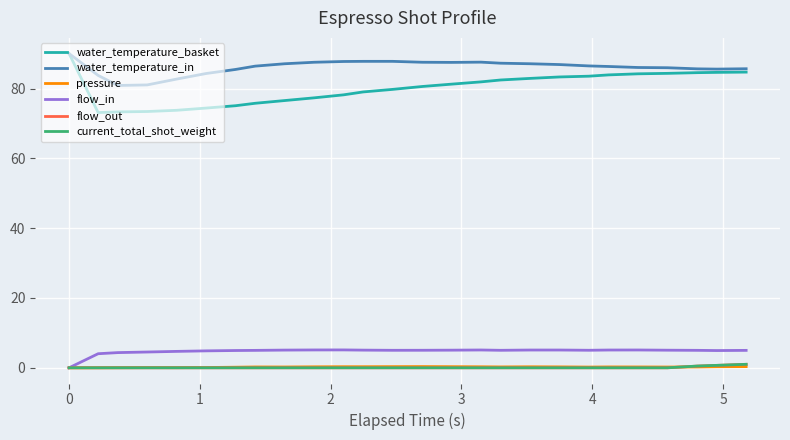

How many lines are shown in the chart?

6